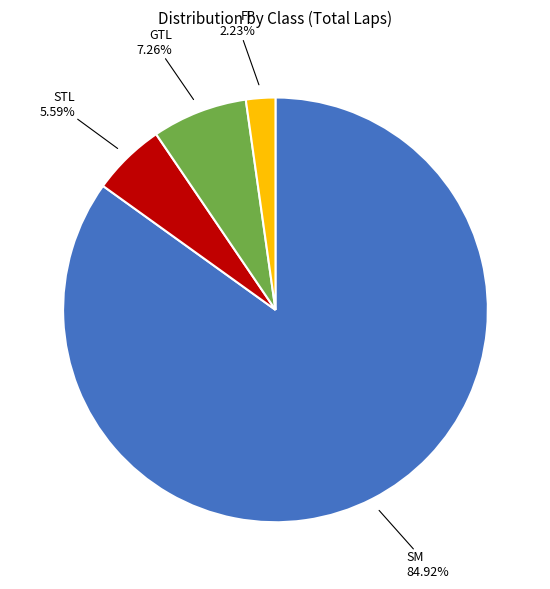

Is there any slice that represents more than half of the pie?

Yes